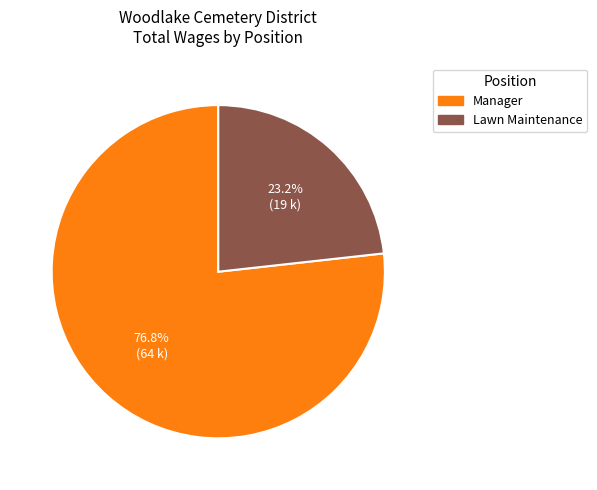

Between Lawn Maintenance and Manager, which is larger?

Manager